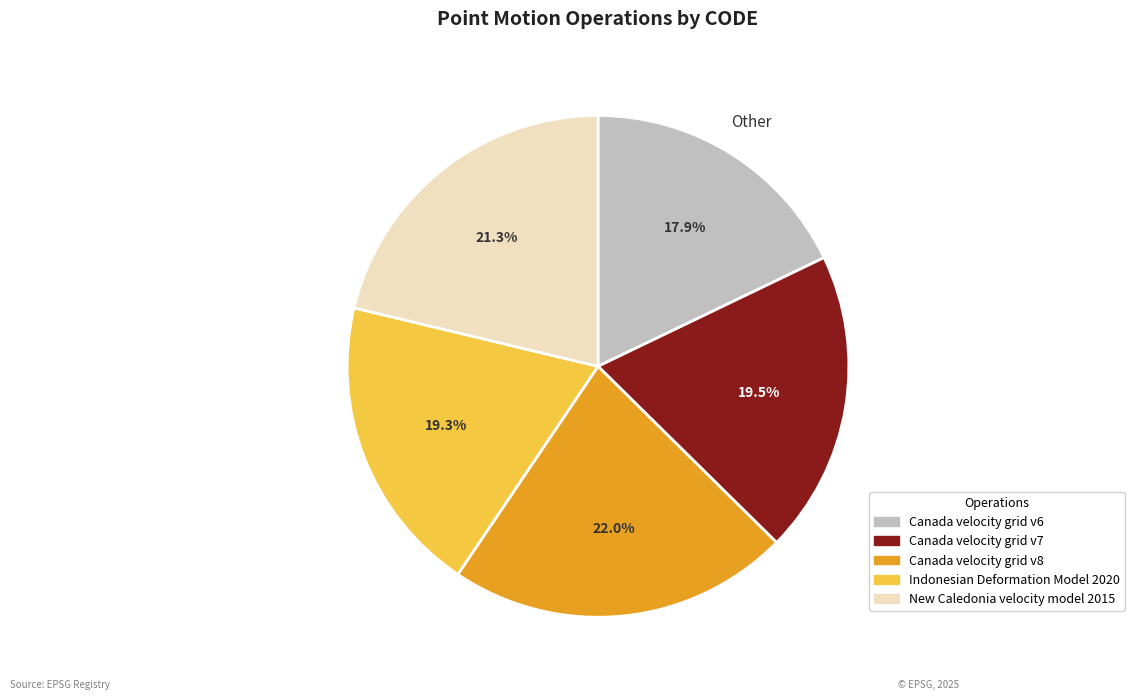

What is the ratio of the value at Canada velocity grid v8 to the value at Indonesian Deformation Model 2020?

1.1